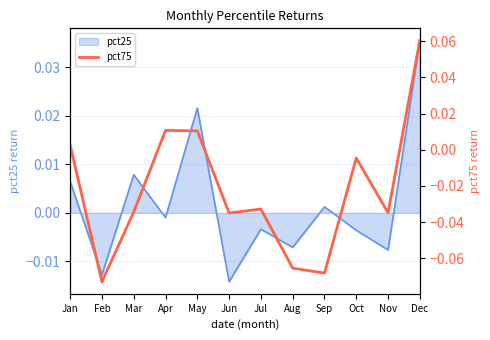

Which category has the highest value in the pct25 series?

Dec